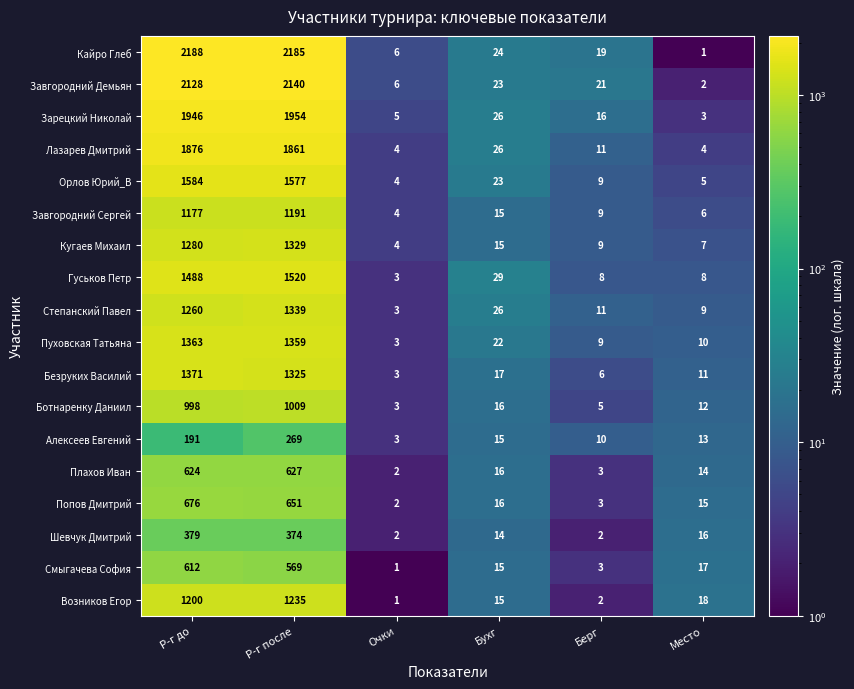

Rank the series by their maximum value, from lowest to highest.

Алексеев Евгений, Шевчук Дмитрий, Смыгачева София, Плахов Иван, Попов Дмитрий, Ботнаренку Даниил, Завгородний Сергей, Возников Егор, Кугаев Михаил, Степанский Павел, Пуховская Татьяна, Безруких Василий, Гуськов Петр, Орлов Юрий_В, Лазарев Дмитрий, Зарецкий Николай, Завгородний Демьян, Кайро Глеб